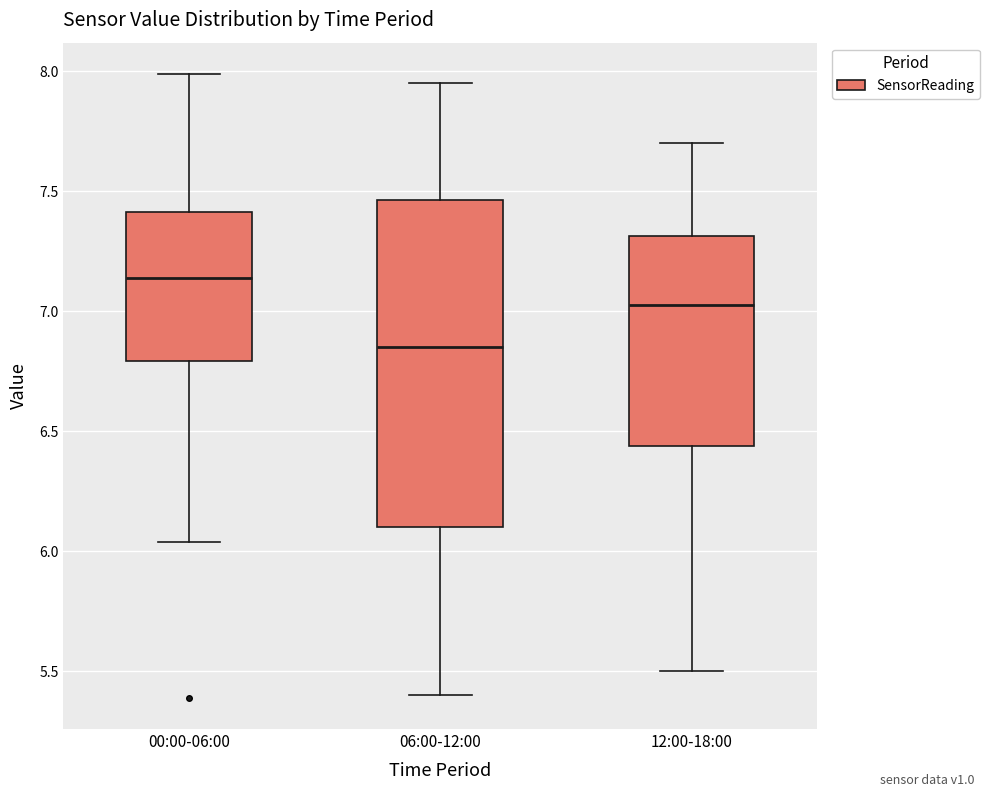

Reading left to right, transcribe this box plot: for each box, give where its median line is, the range the box spans, and where its two whiskers end, as read against the y-axis. The values are not printed on the chart, so give them approximately, as read against the axis.

00:00-06:00: median 7.15, box 6.80 to 7.40, whiskers 6.05 to 8.00
06:00-12:00: median 6.85, box 6.10 to 7.45, whiskers 5.40 to 7.95
12:00-18:00: median 7.05, box 6.45 to 7.30, whiskers 5.50 to 7.70